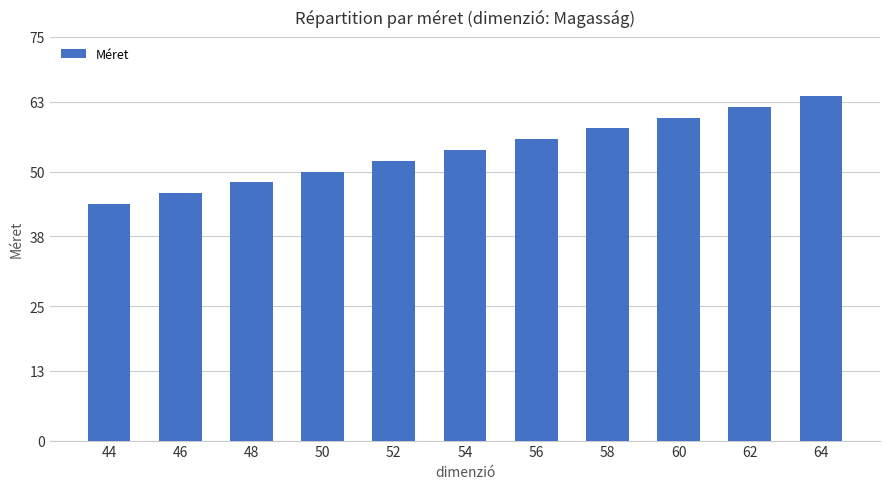

What is the maximum value shown in the chart?

64